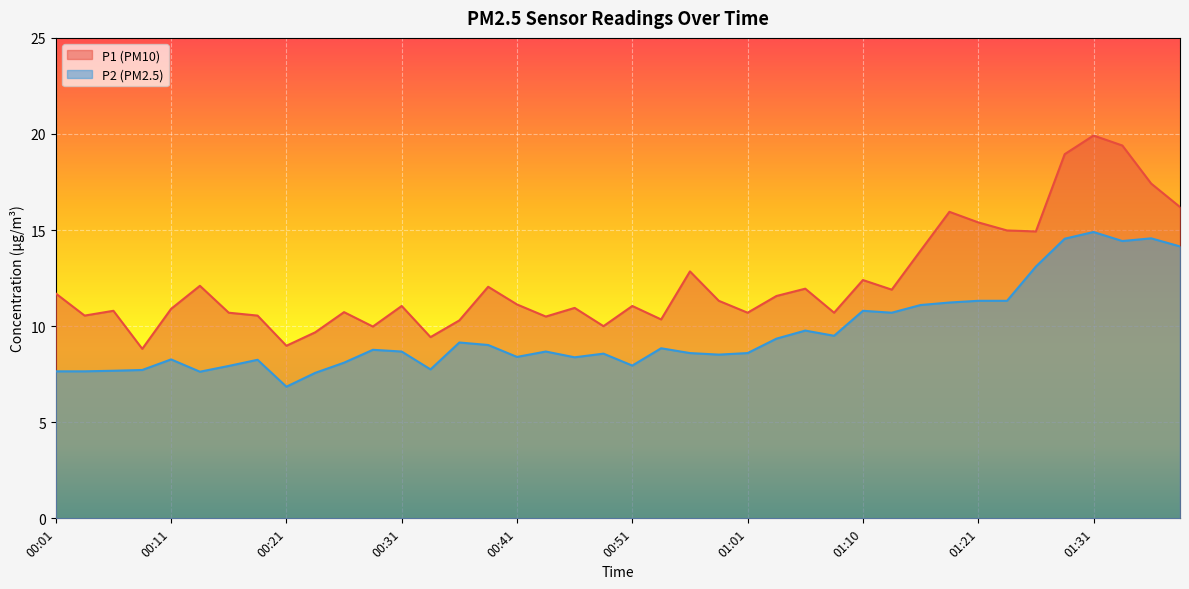

What is the label of the 10th point from the left?

00:24